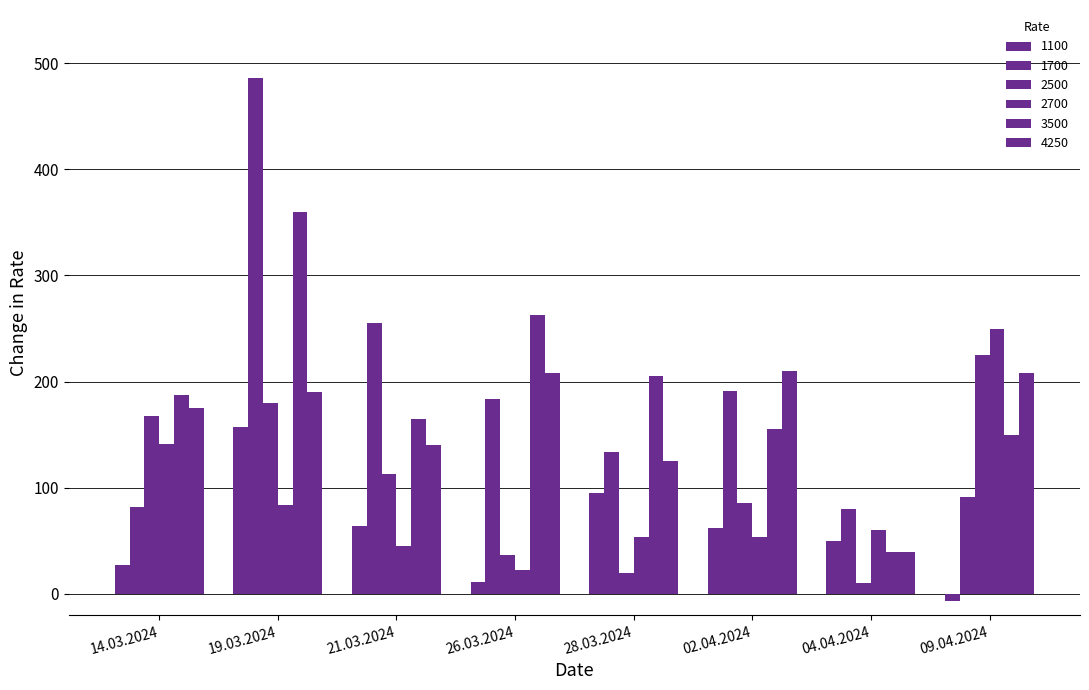

At which label does 1700 first exceed 184?

19.03.2024